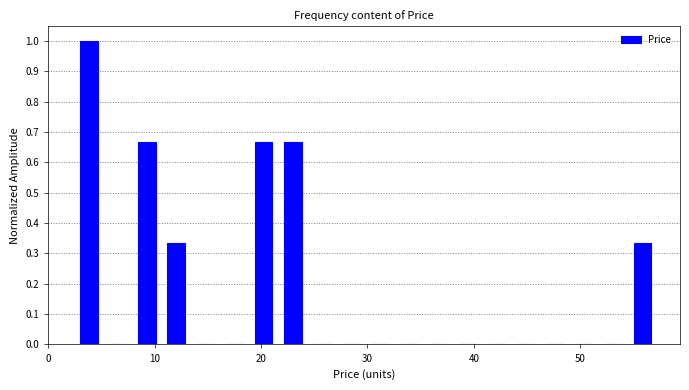

Read against the x-axis, roughly where is the centre of the tallest bar?

4